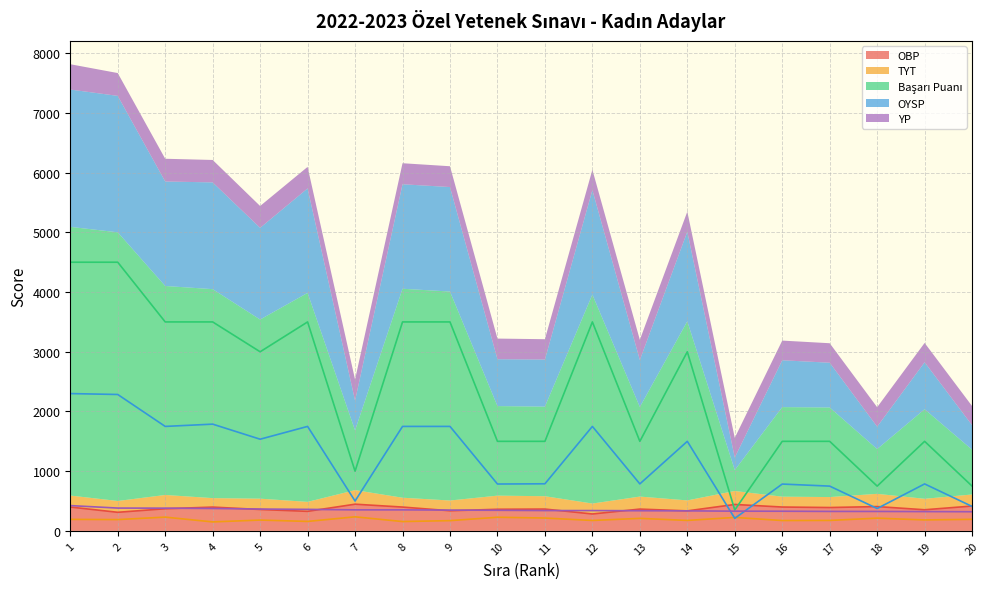

The YP series shows 235.2 at 8. True or false?

False